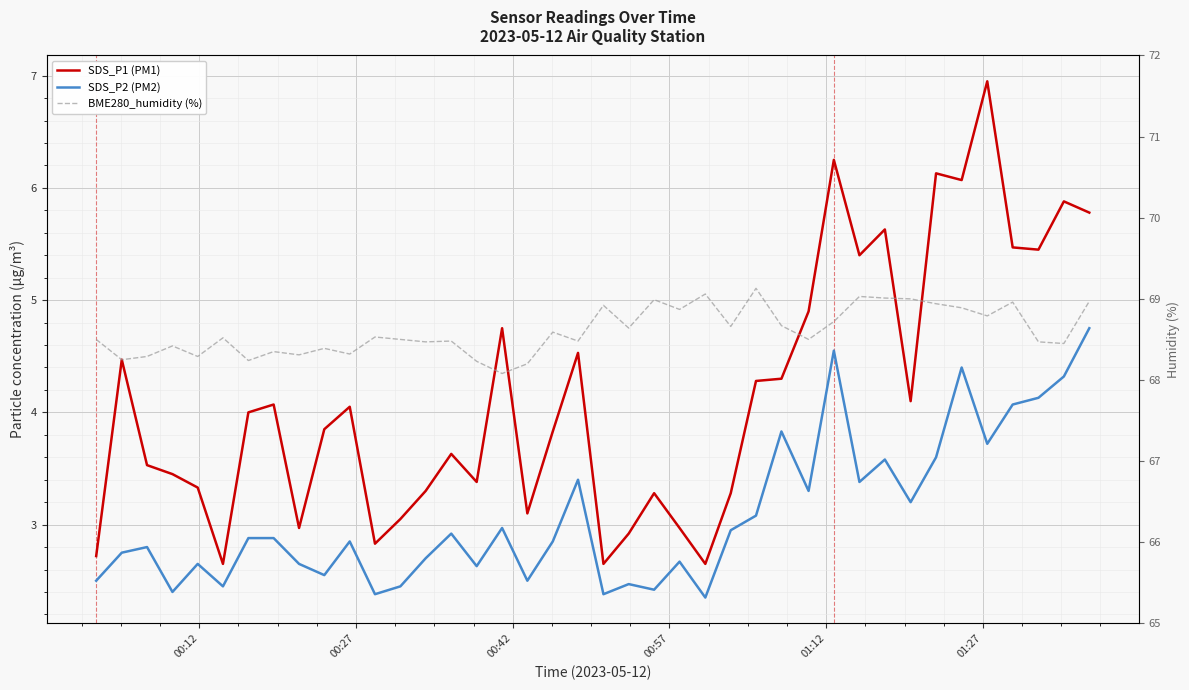

At how many categories does at least one series exceed 23?

40